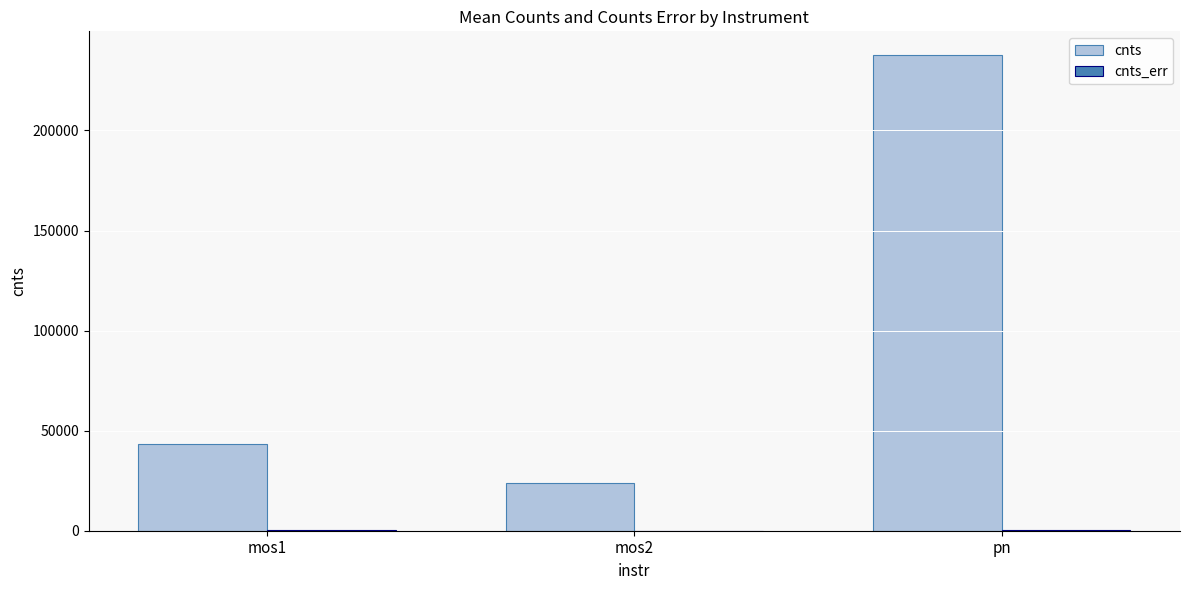

Which series has the largest total across all categories?

cnts